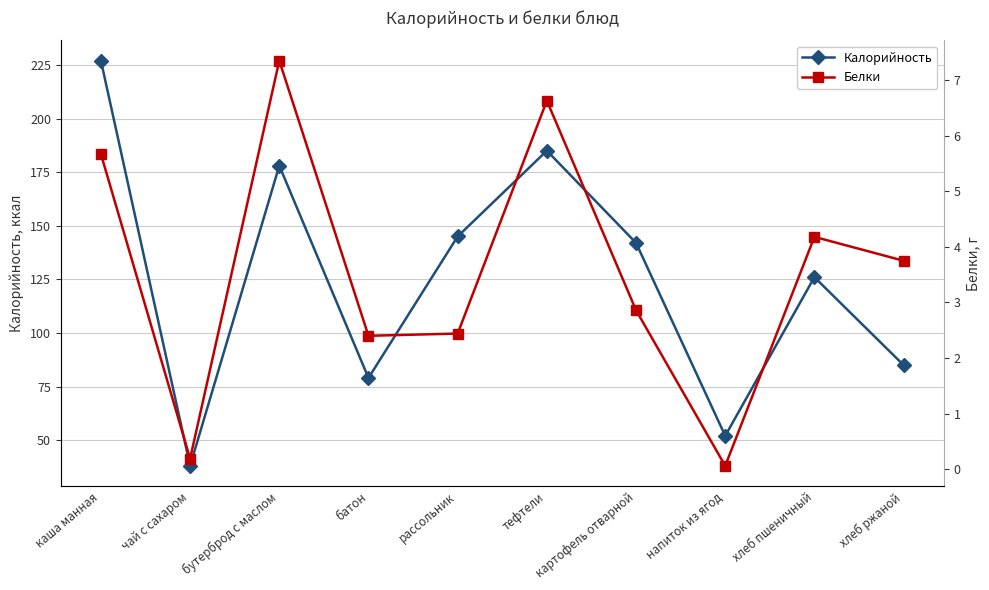

What is the minimum value shown in the chart?

0.1